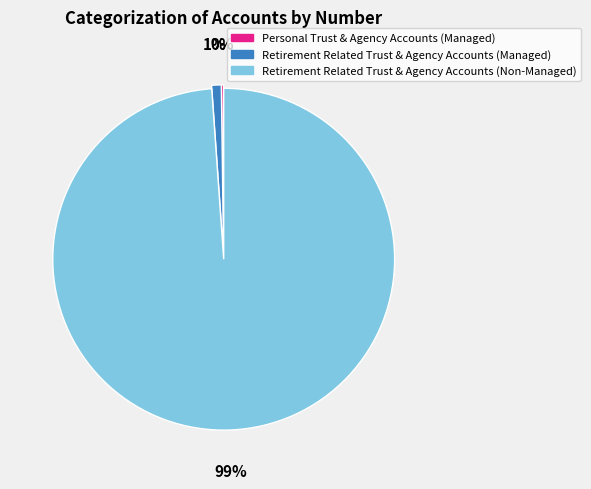

Which has a higher value, Retirement Related Trust & Agency Accounts (Managed) or Retirement Related Trust & Agency Accounts (Non-Managed)?

Retirement Related Trust & Agency Accounts (Non-Managed)